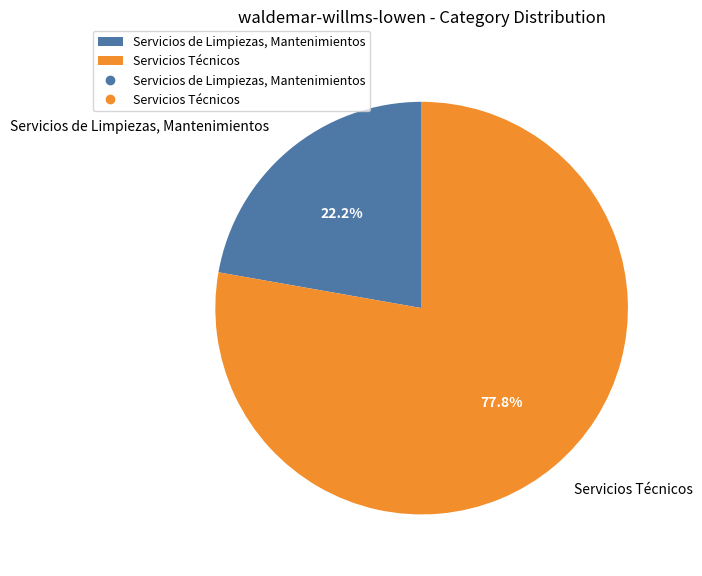

To the nearest percent, what is the average slice percentage?

50%